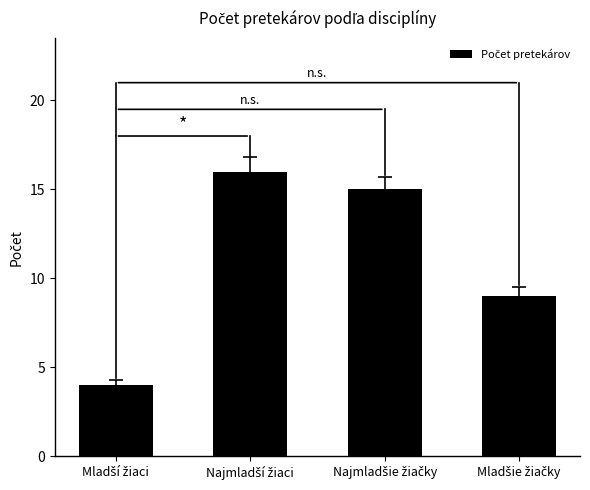

What is the difference between the second highest and second lowest values?

6